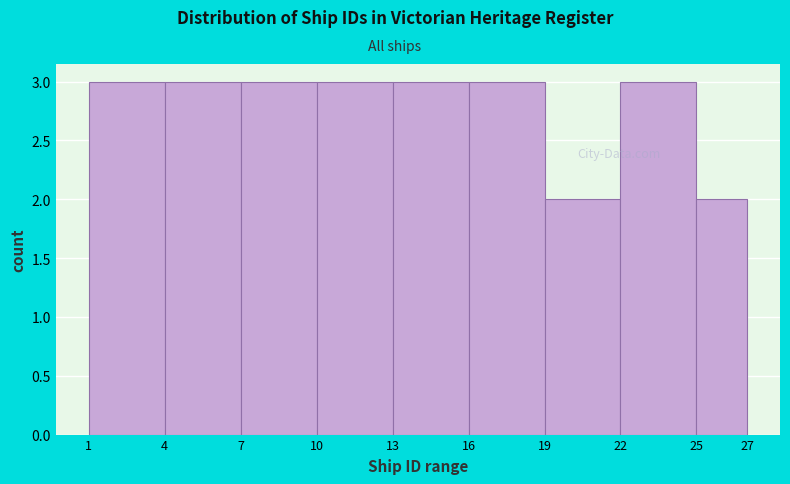

What is the height of the bar covering 13 to 16 on the x-axis? The values are not printed on the chart, so give them approximately, as read against the axis.

3